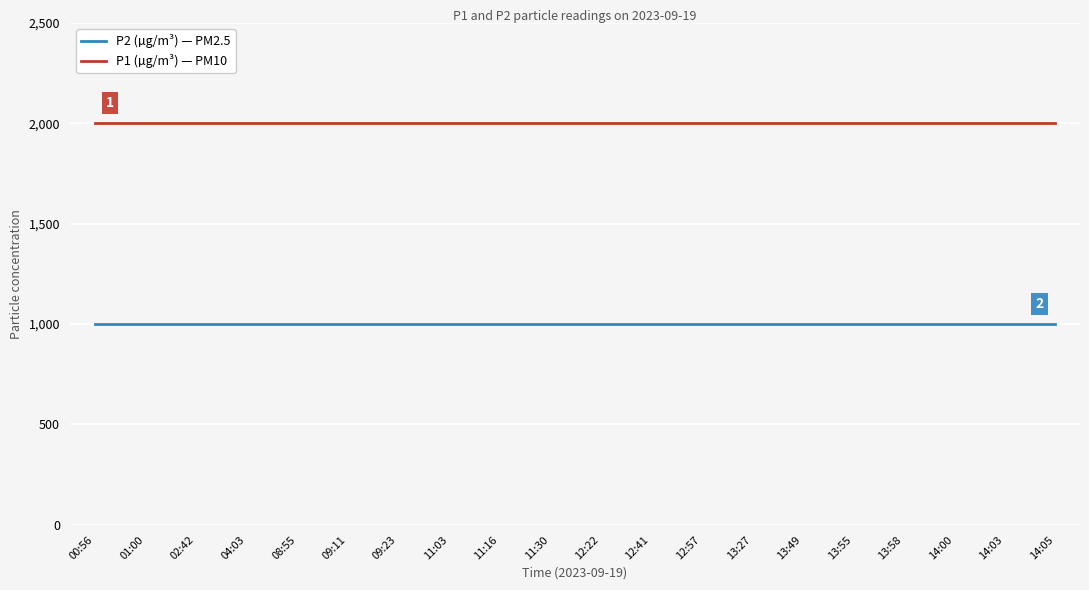

What is the spread (max minus min) of values at 14:00?

1000.0